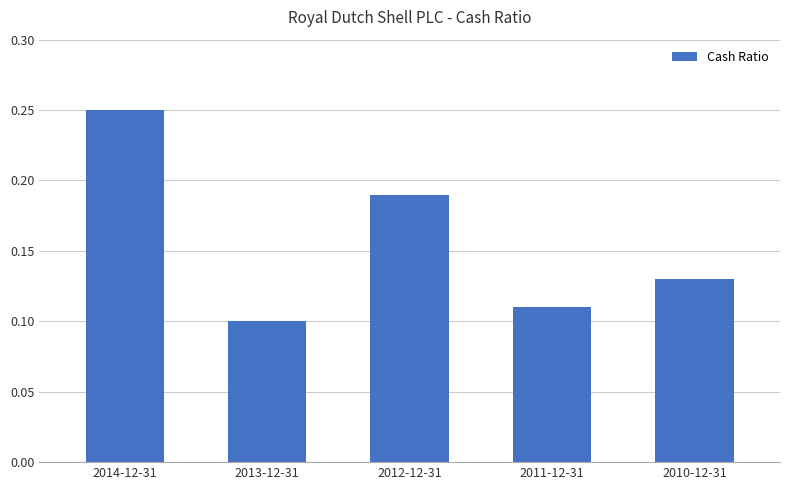

What is the label of the 1st bar from the right?

2010-12-31